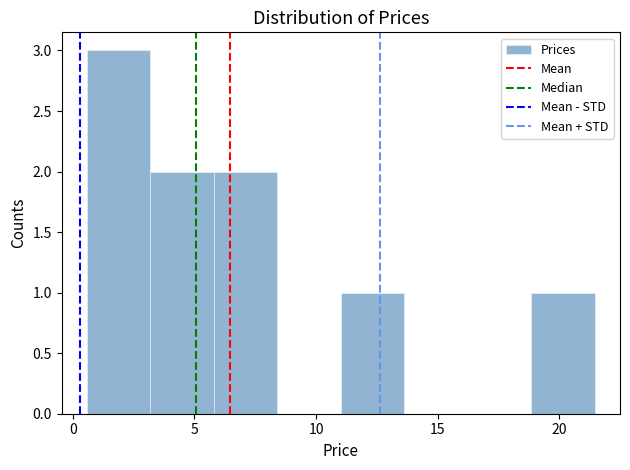

Reading left to right, list every bar in this chart as the range it spans on the x-axis followed by its height. Neither the bar edges nor the heights are printed on the chart, so give them approximately, as read against the axes.

0.5 to 3.0: 3
3.0 to 6.0: 2
6.0 to 8.5: 2
8.5 to 11.0: 0
11.0 to 13.5: 1
13.5 to 16.0: 0
16.0 to 19.0: 0
19.0 to 21.5: 1